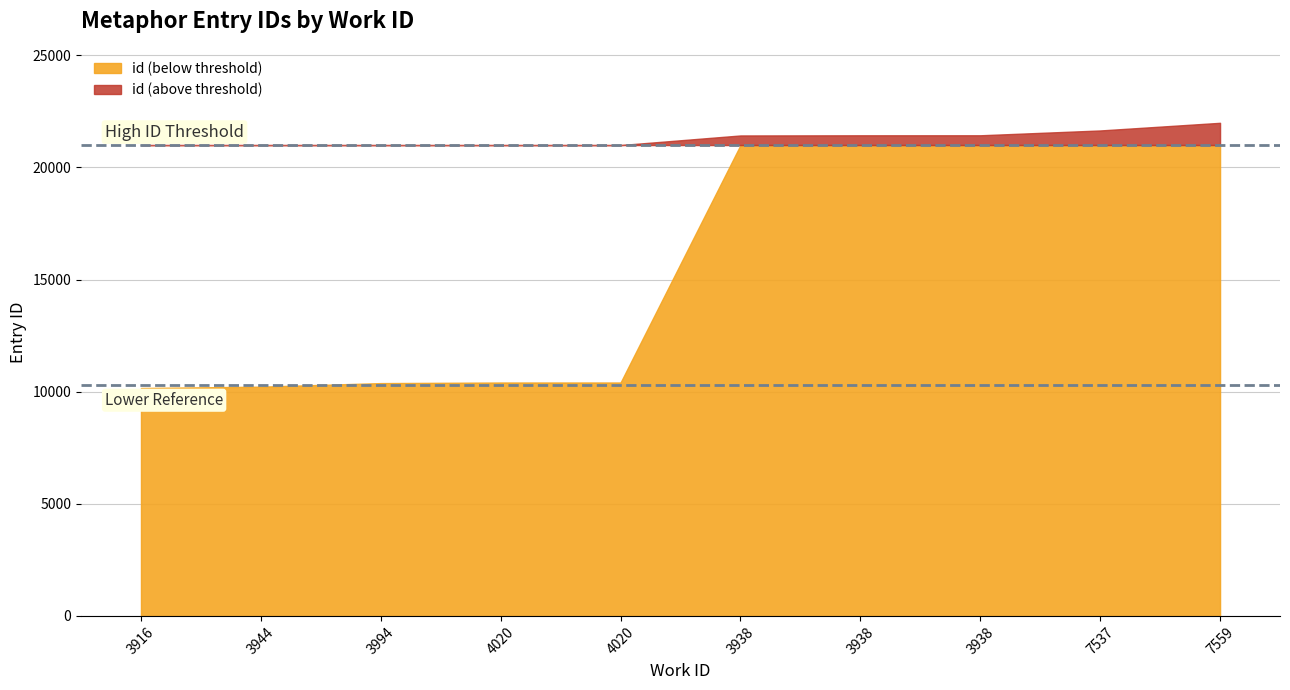

What is the sum of the values at 7559 and 3994?

32377